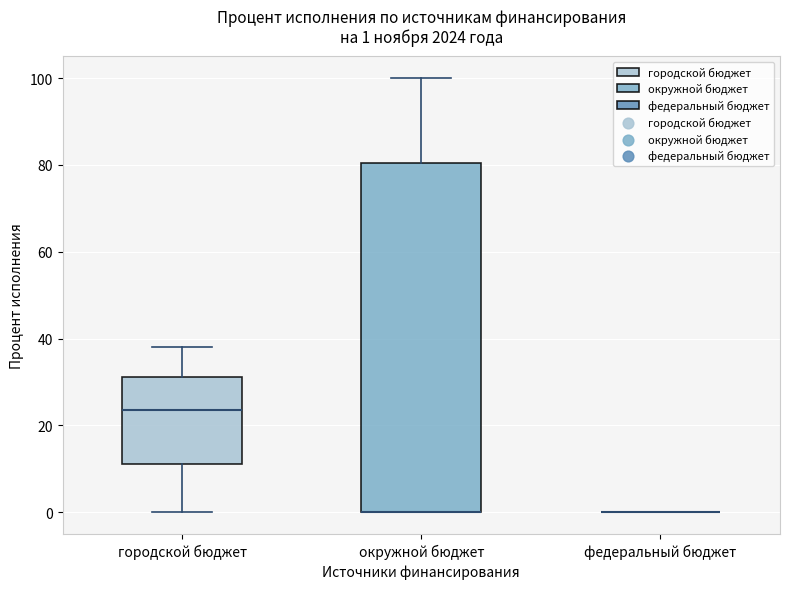

Comparing the boxes themselves (not the whiskers), which one is the tallest?

окружной бюджет